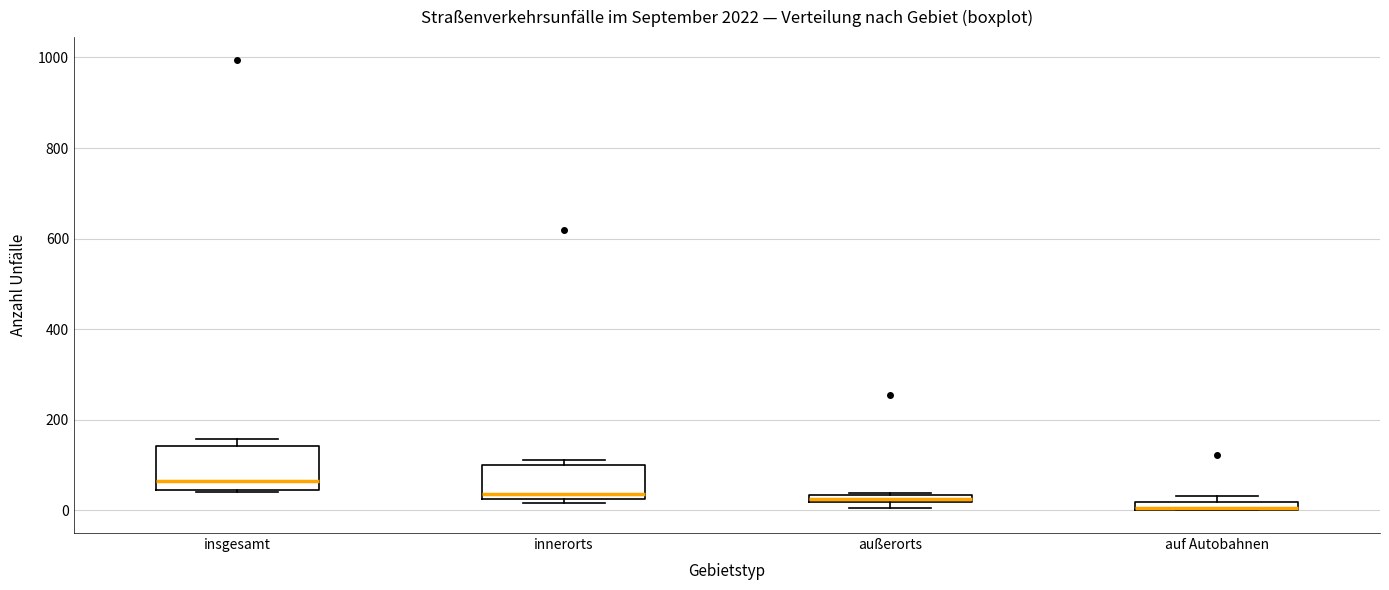

Which box is the tallest, from its lower edge to its upper edge?

insgesamt